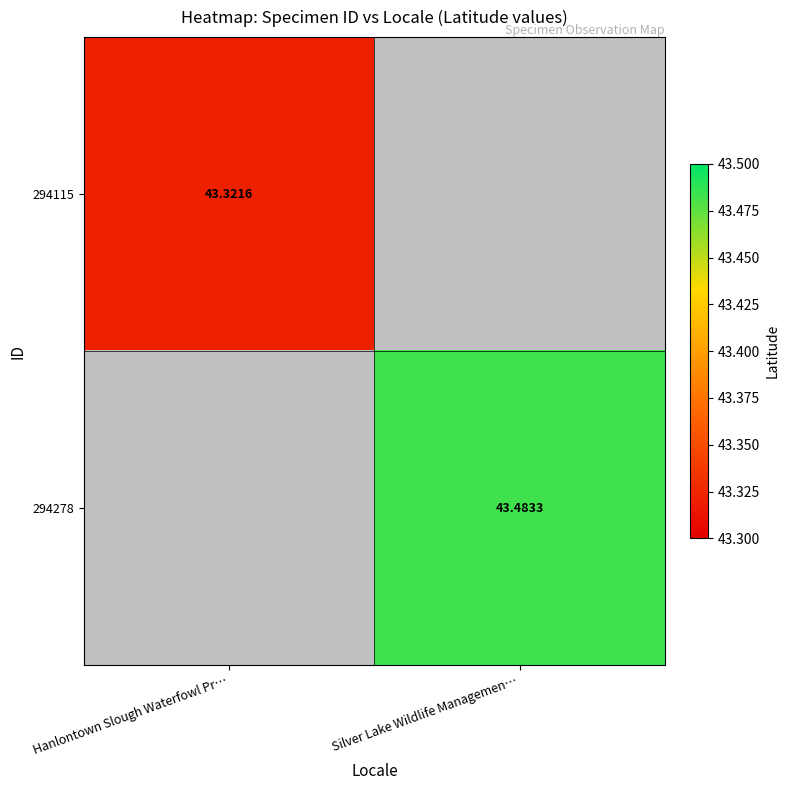

Which label corresponds to the largest value in the chart?

Silver Lake Wildlife Managemen…